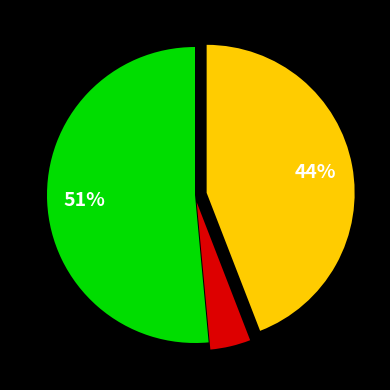

Does any single category account for the majority?

Yes